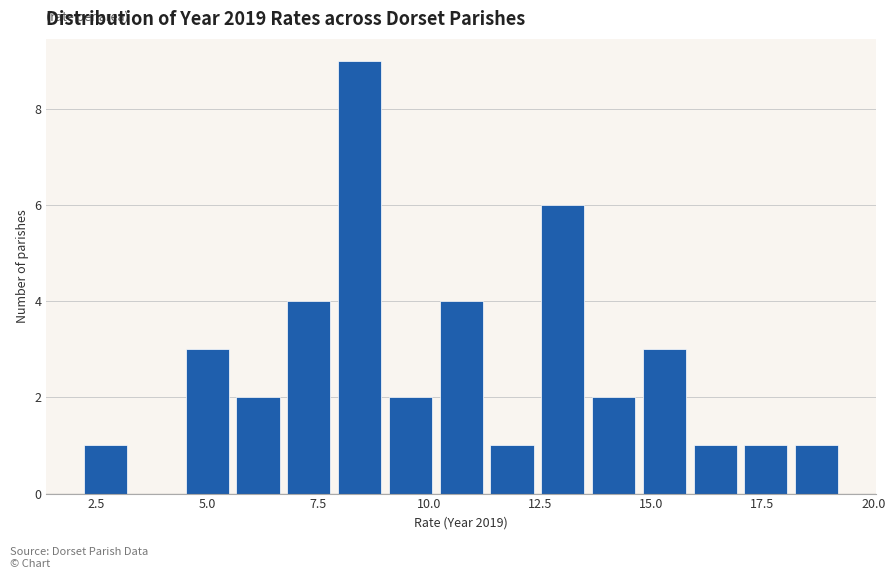

Read against the x-axis, roughly where is the centre of the tallest bar?

8.5